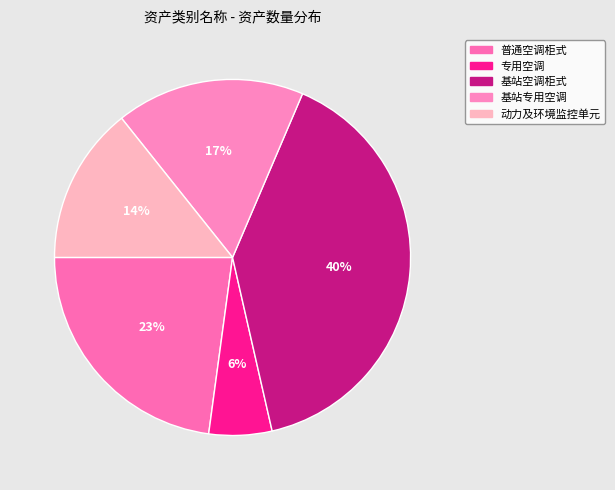

Is the sum of 基站空调柜式 and 基站专用空调 greater than half?

Yes